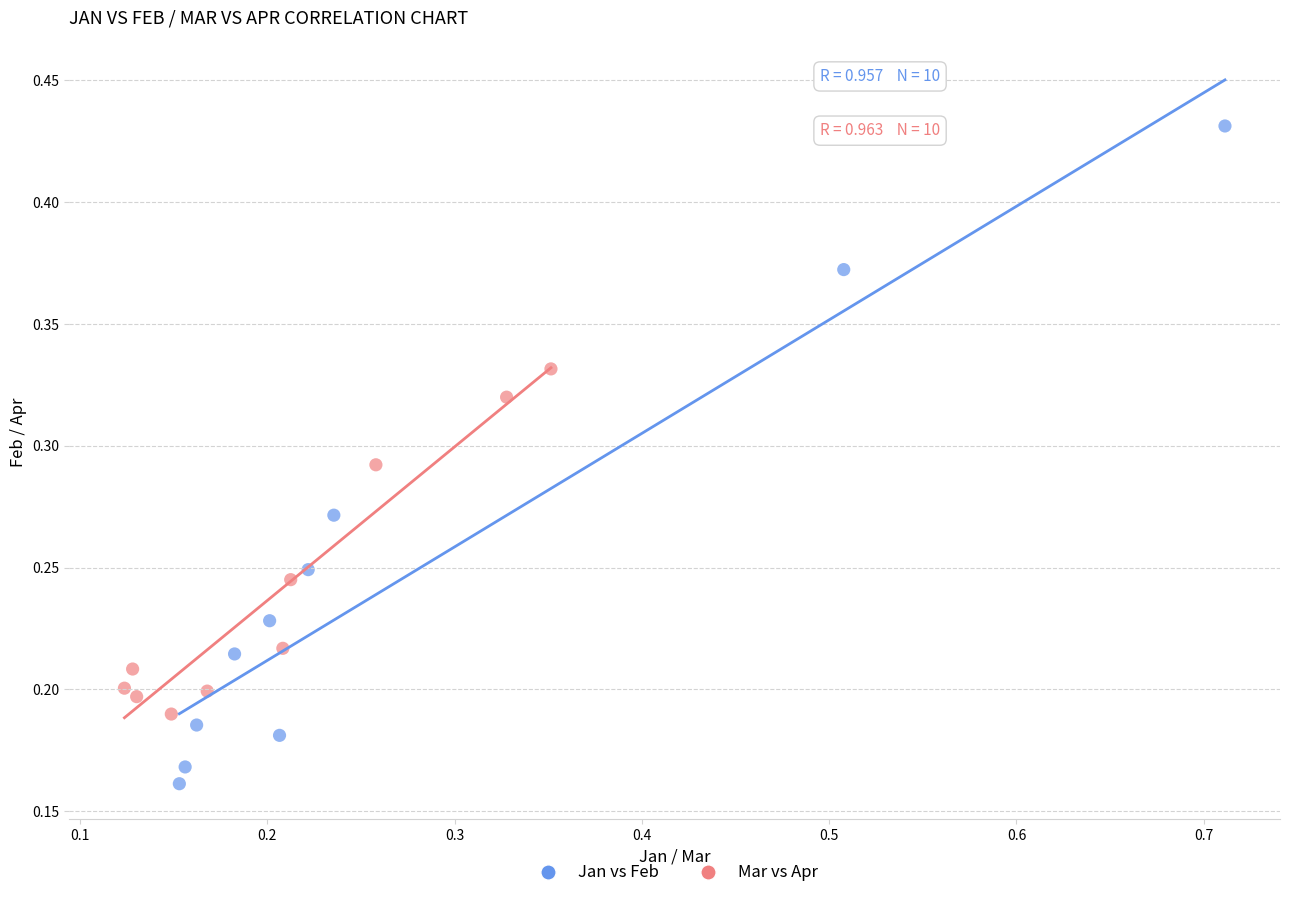

Which series contains the highest Y value?

Jan vs Feb